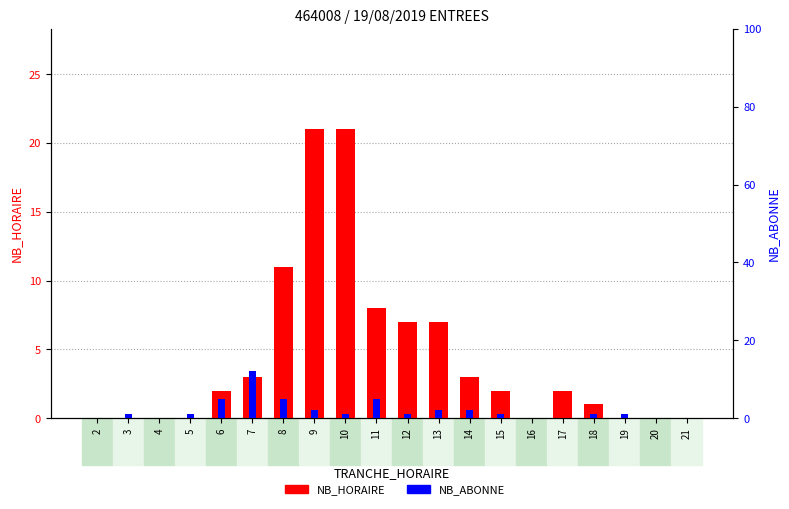

What is the greatest value displayed?

21